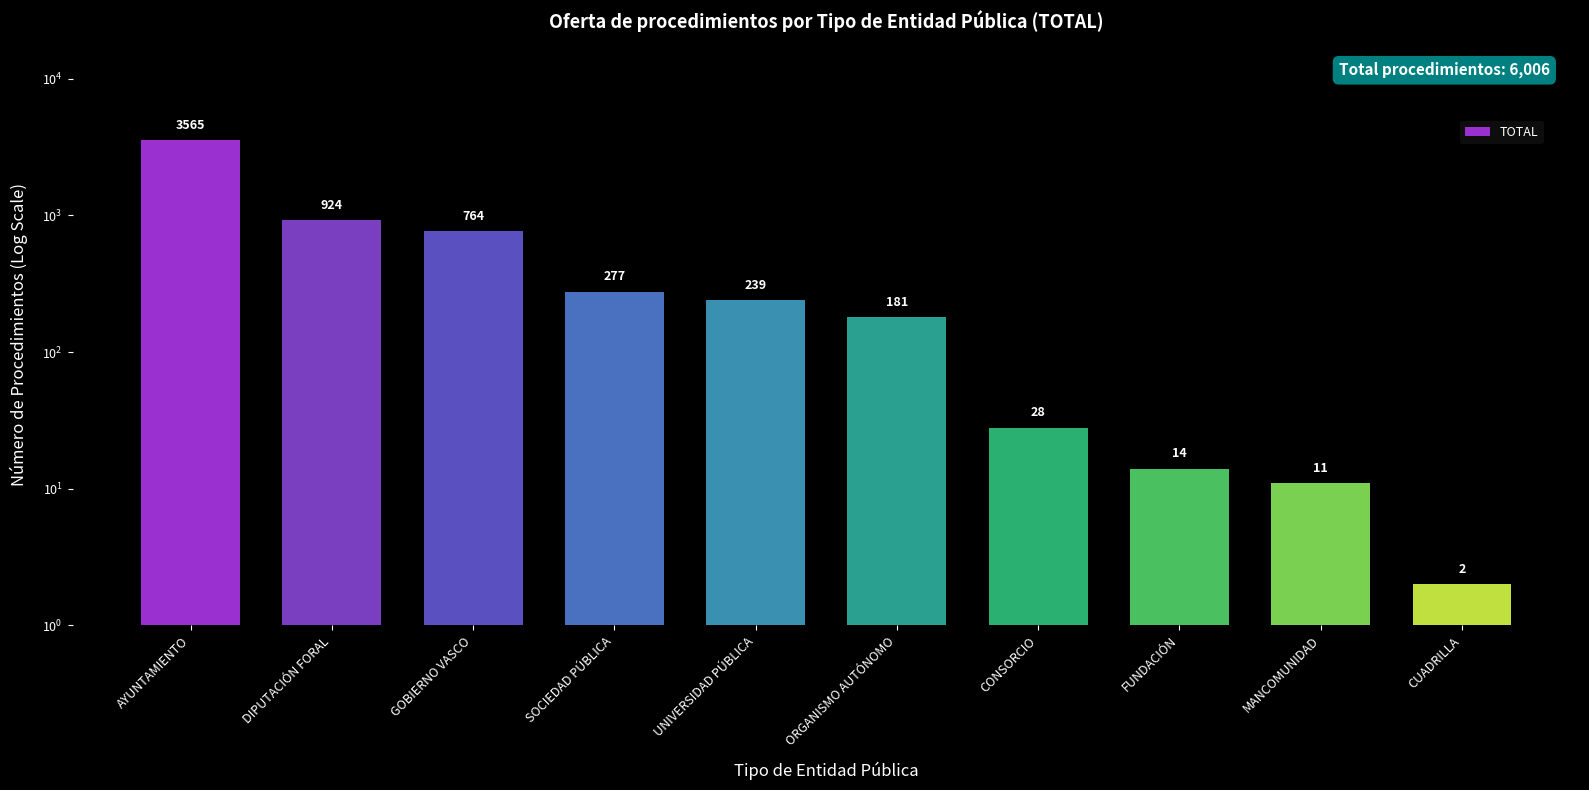

The value at DIPUTACIÓN FORAL is 924. True or false?

True